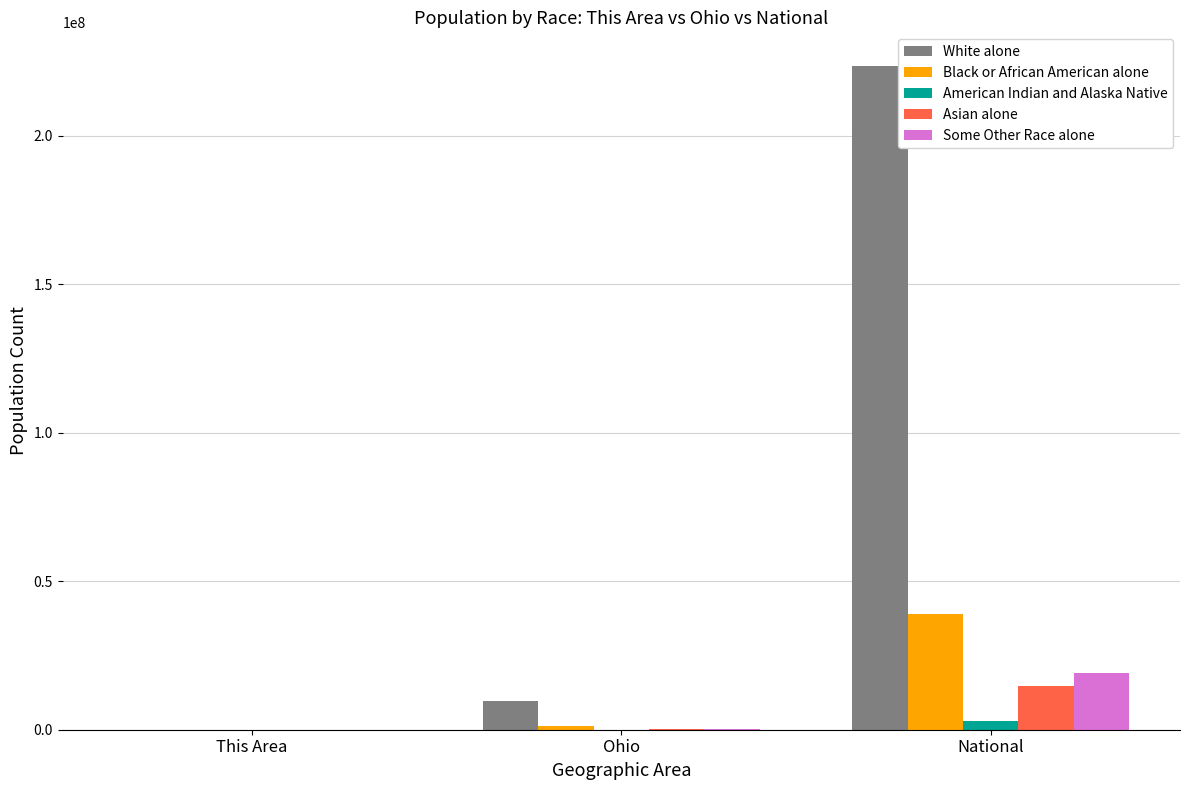

True or false: Black or African American alone has a value of 38929319 at National.

True